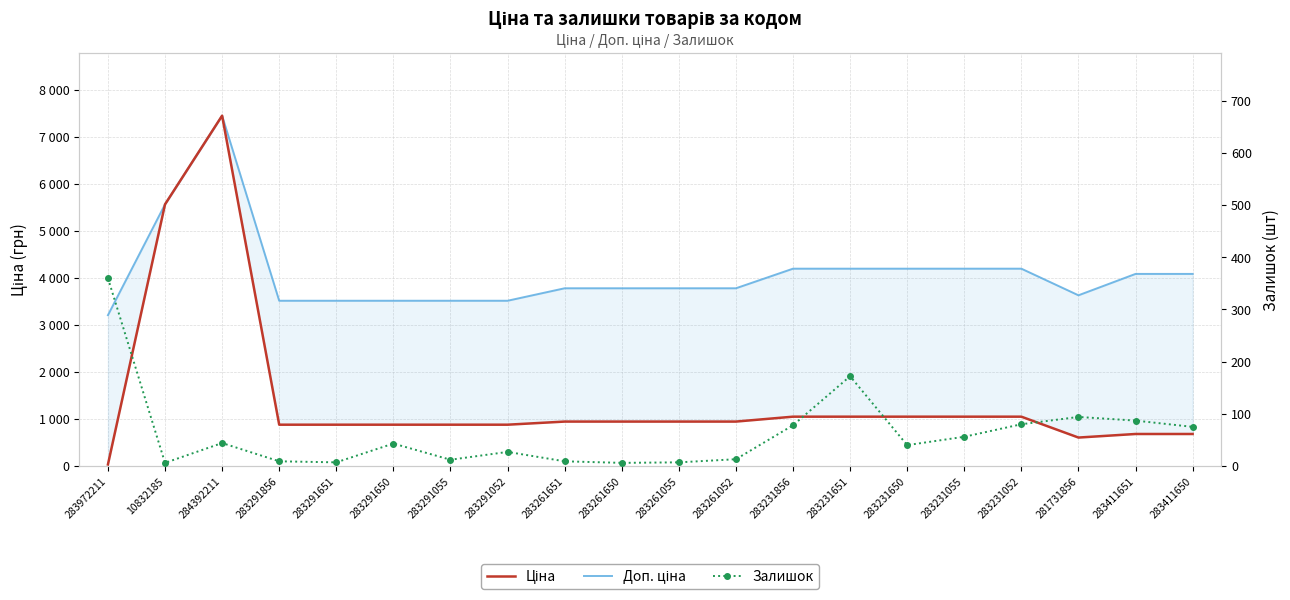

What is the difference between the maximum and minimum values in the Залишок series?

354.0